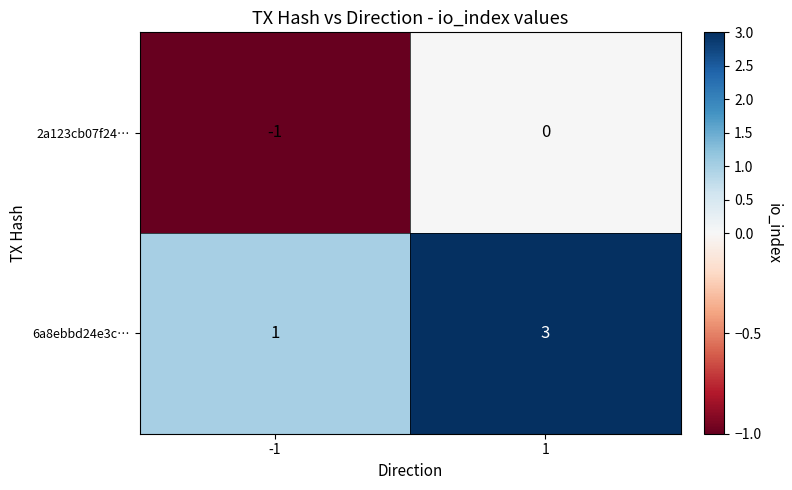

Rank the series by their average value, from highest to lowest.

6a8ebbd24e3c…, 2a123cb07f24…